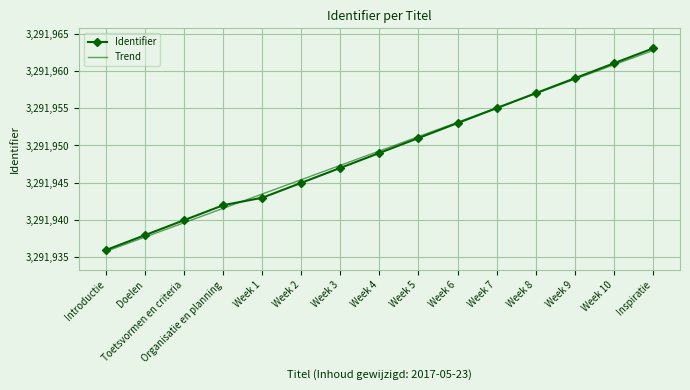

What is the spread (max minus min) of values at Week 1?

0.5